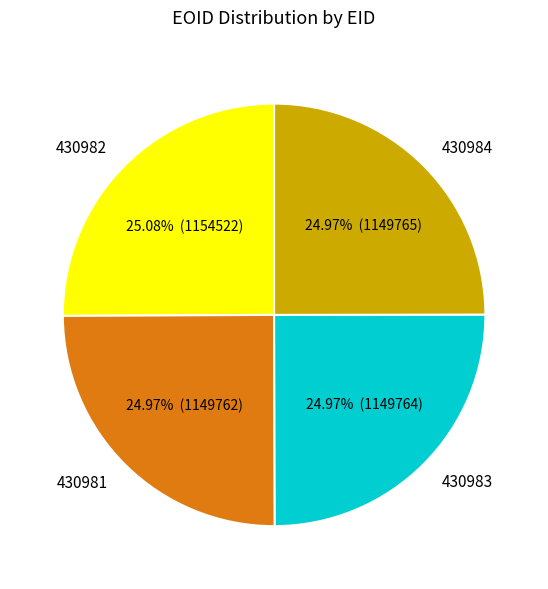

To the nearest percent, what portion does 430984 represent?

25%